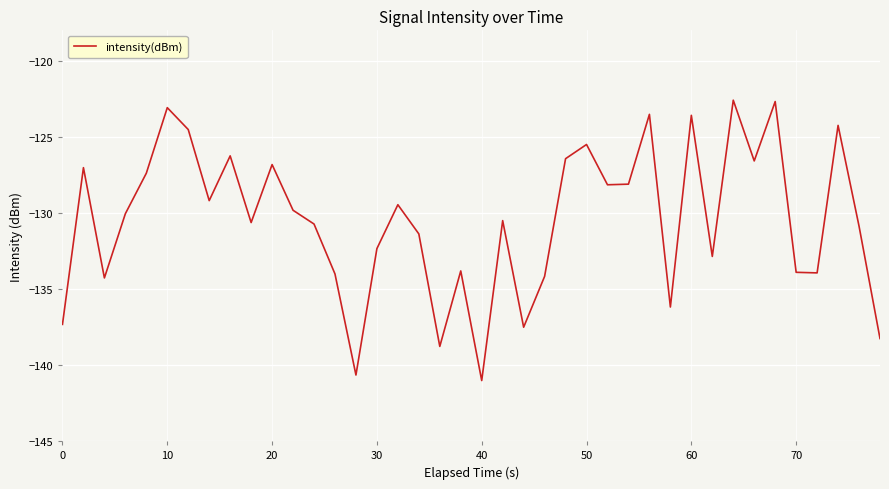

What is the minimum value shown in the chart?

-141.0